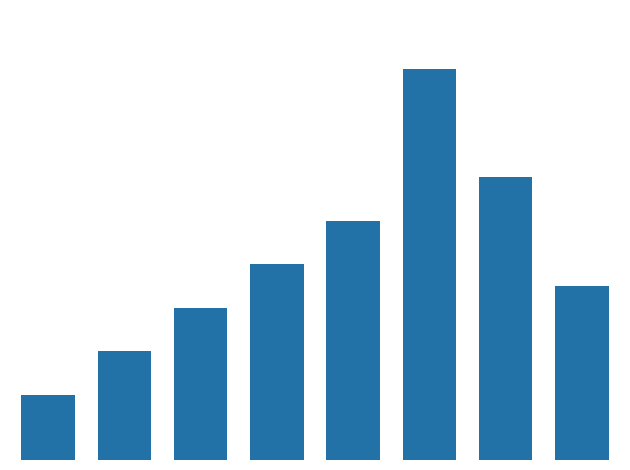

Which has a higher value, Renewal or Finance?

Finance